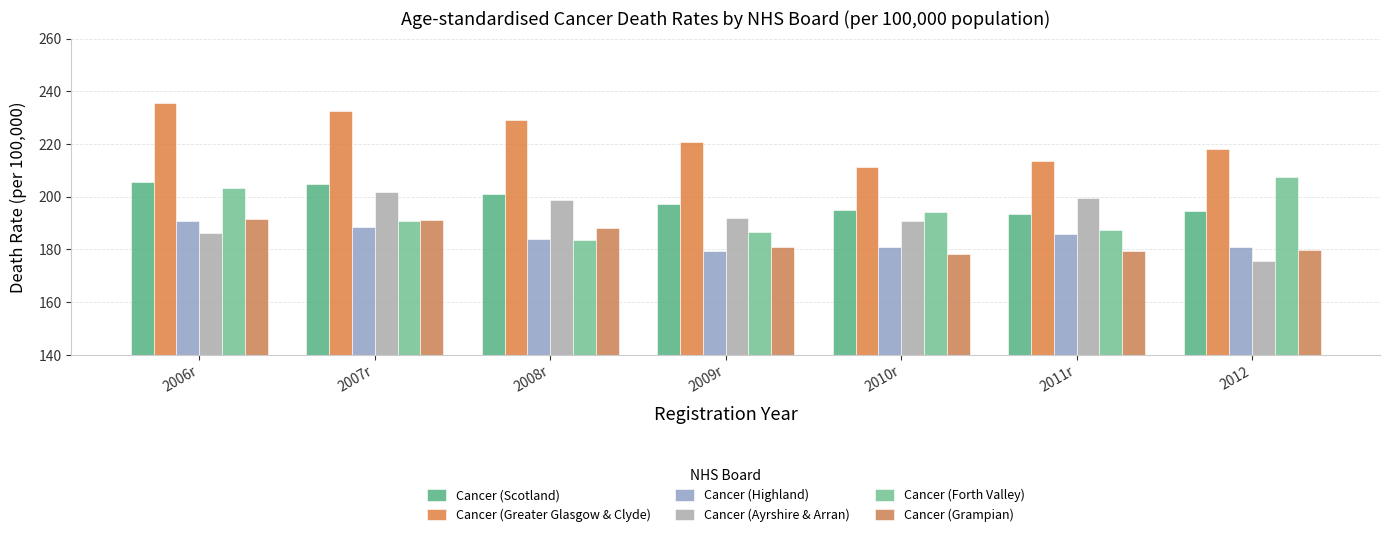

What is the value of the Cancer (Grampian) bar at the 6th from the left?

179.5